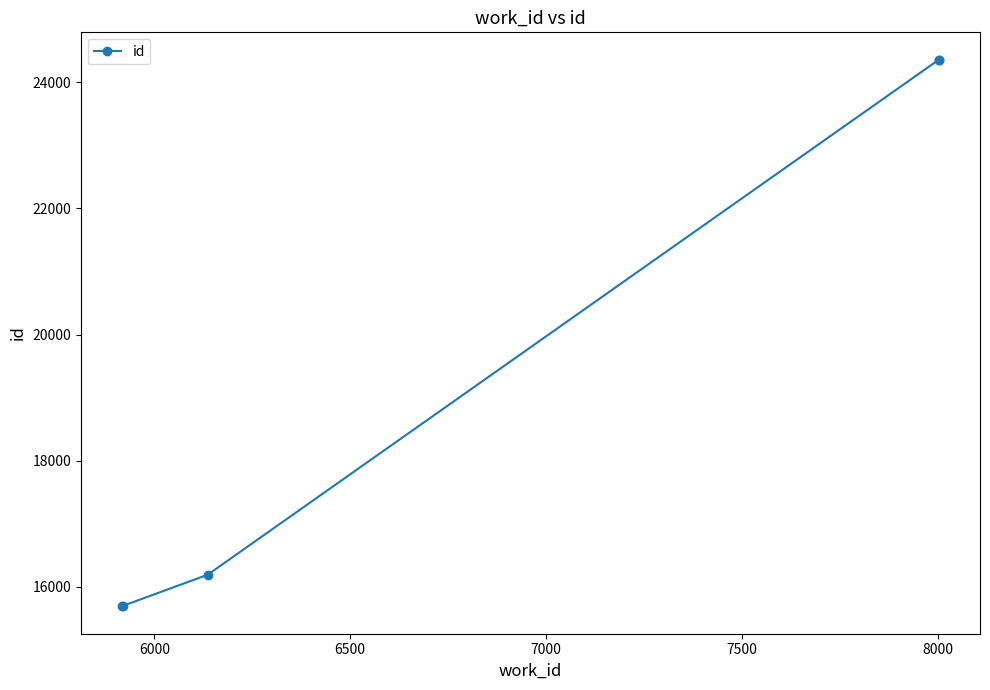

Count the number of data series in this chart.

1